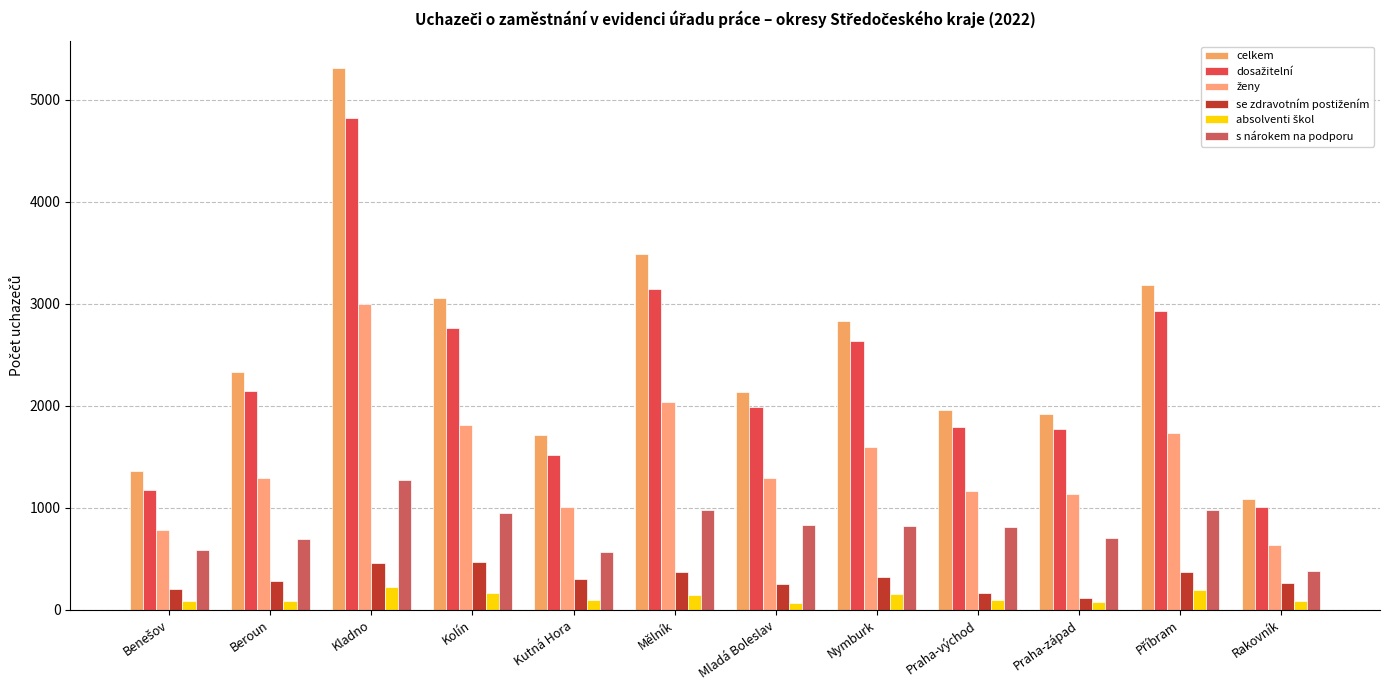

Does the chart contain stacked bars?

No